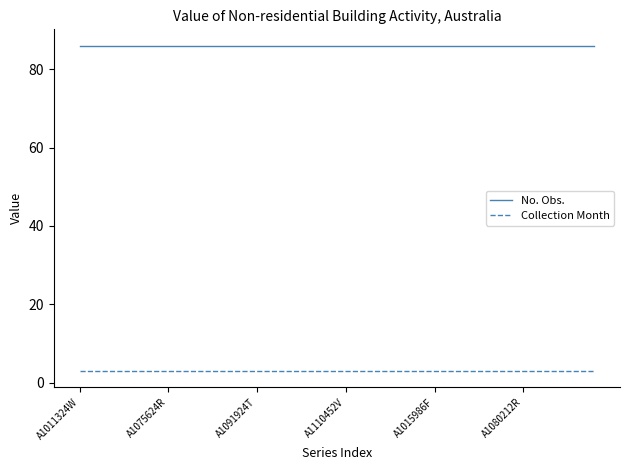

List the series in order of their overall mean, lowest first.

Collection Month, No. Obs.